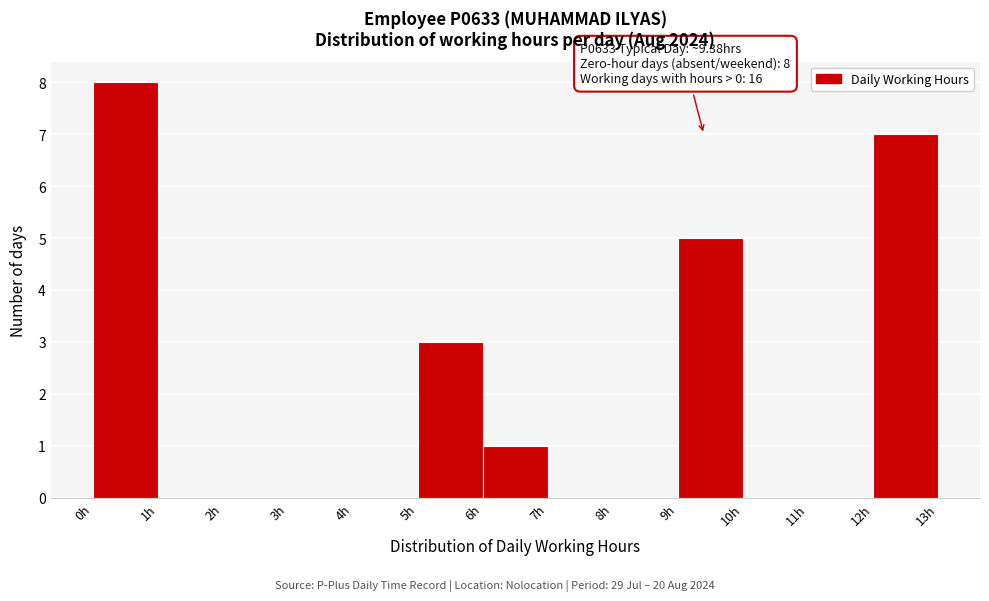

Over which range of the x-axis is the bar tallest?

0 to 1